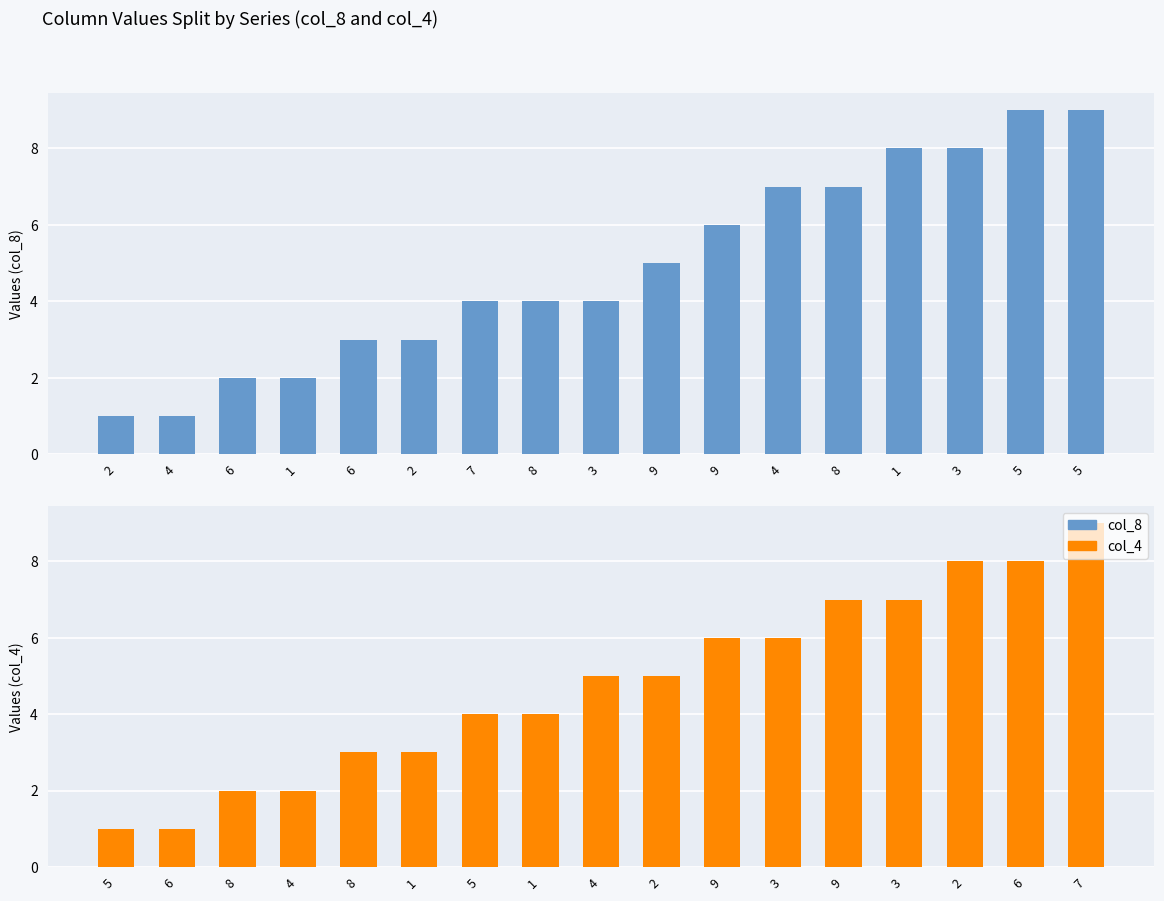

What is the greatest value displayed?

9